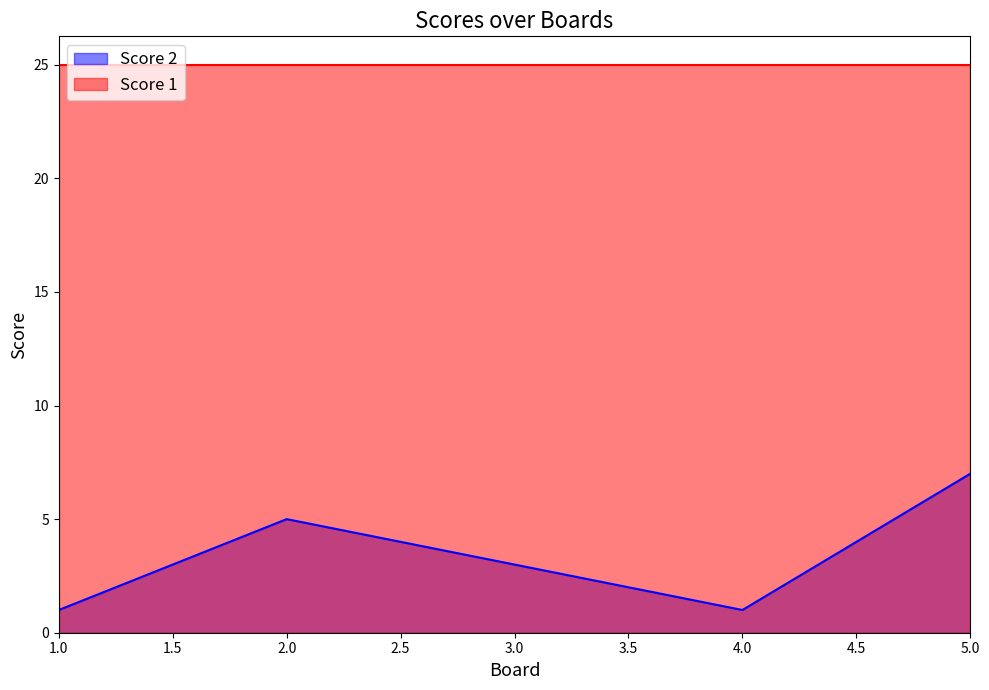

How many lines are shown in the chart?

2